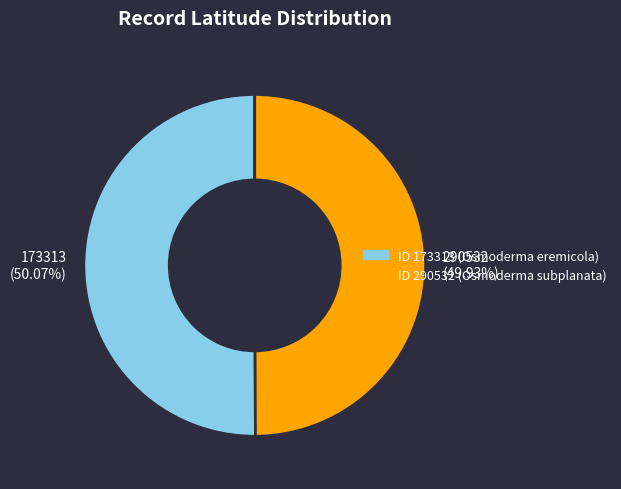

What is the ratio of the value at ID 290532 (Osmoderma subplanata) to the value at ID 173313 (Osmoderma eremicola)?

1.0